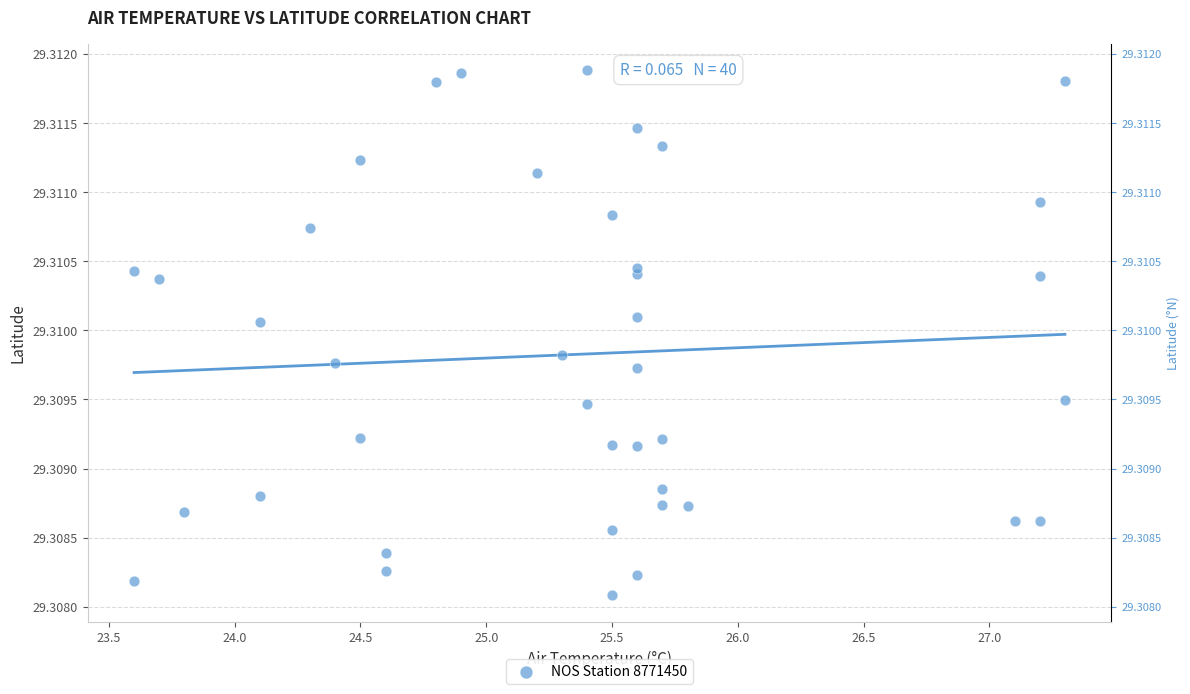

What is the range of X values (max minus min)?

3.7